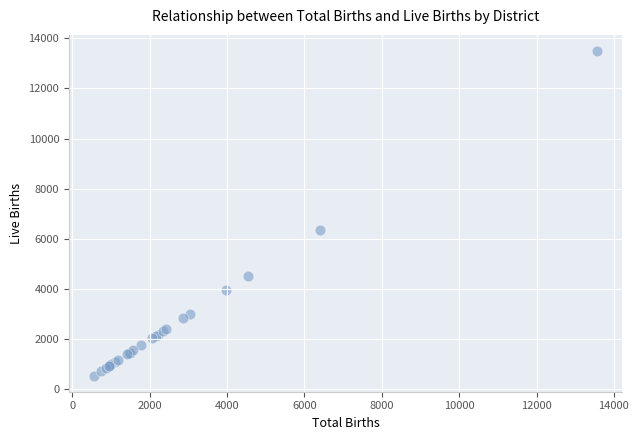

What Y value in the scatter plot is closest to 7022?

6363